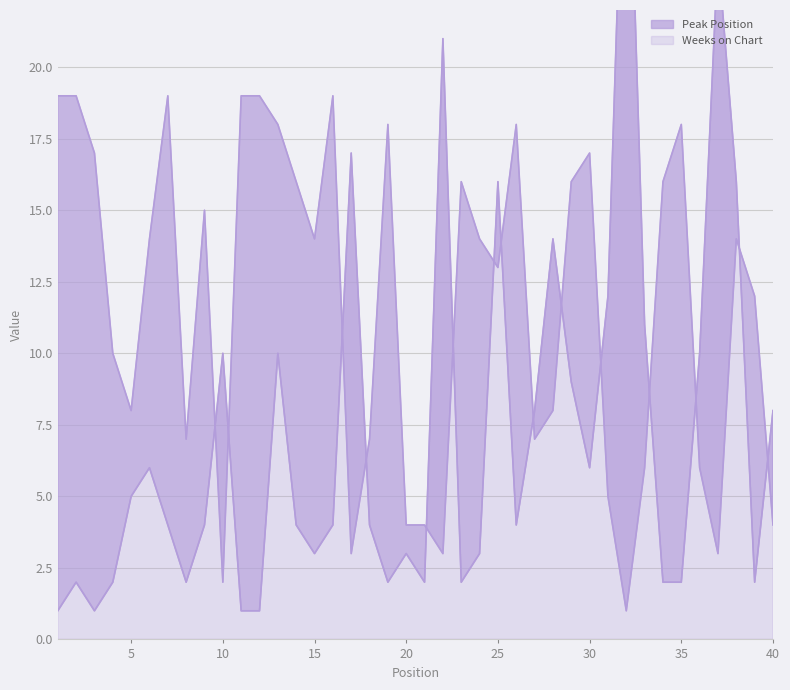

Which label corresponds to the smallest value in the chart?

1